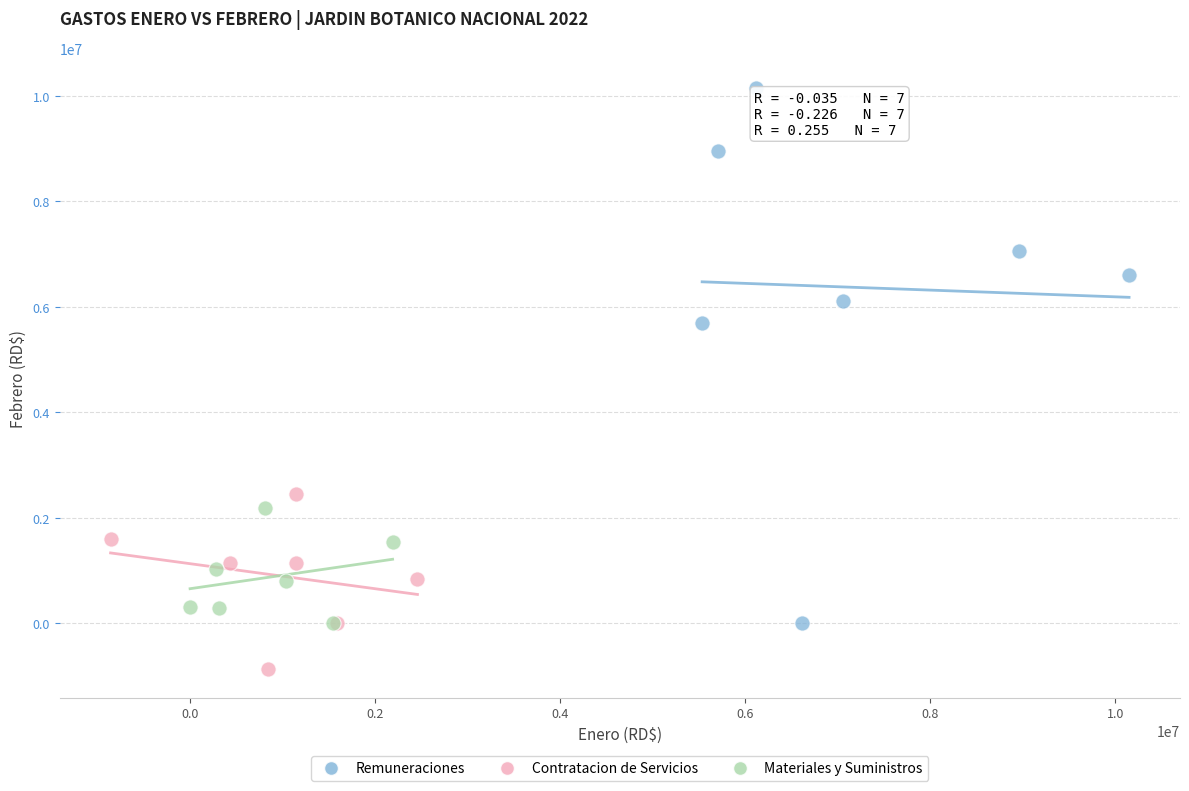

Which series contains the lowest Y value?

Contratacion de Servicios